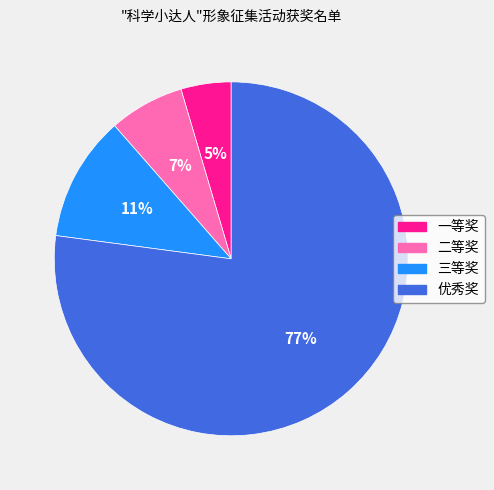

Is the sum of 二等奖 and 优秀奖 greater than half?

Yes